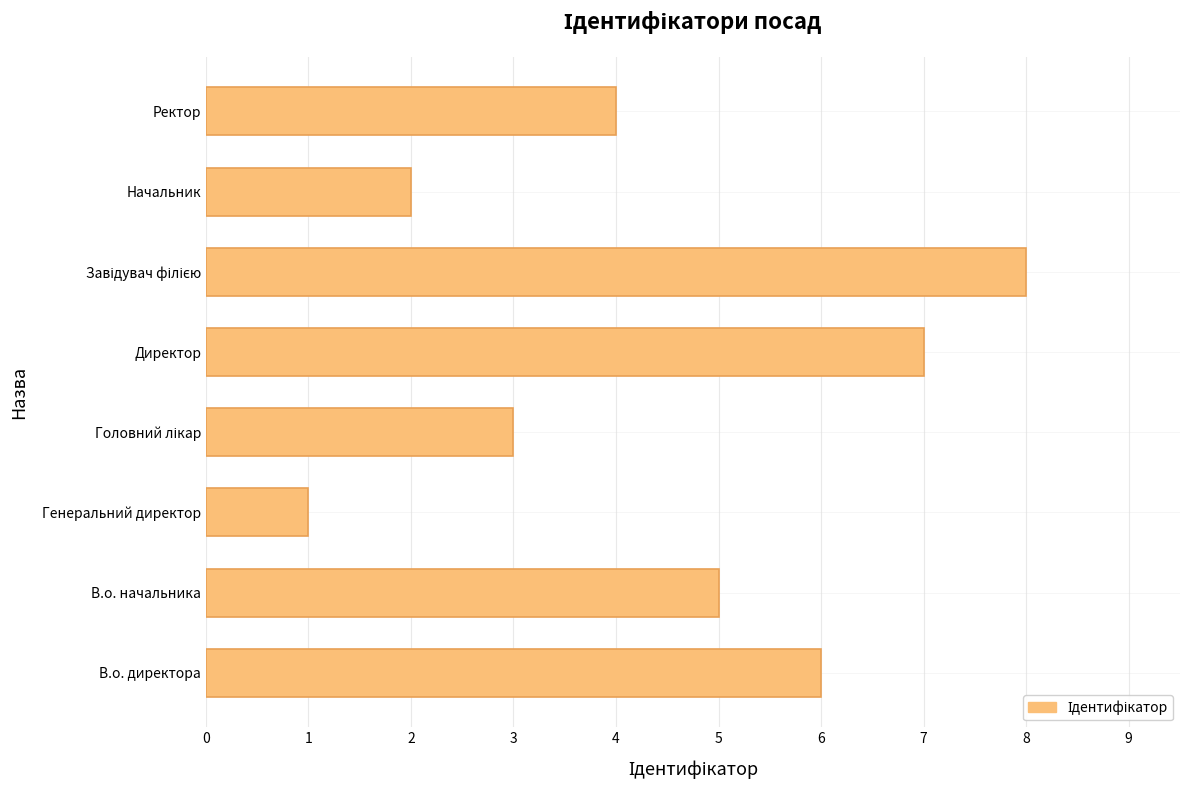

What is the change in value from Директор to Начальник?

-5